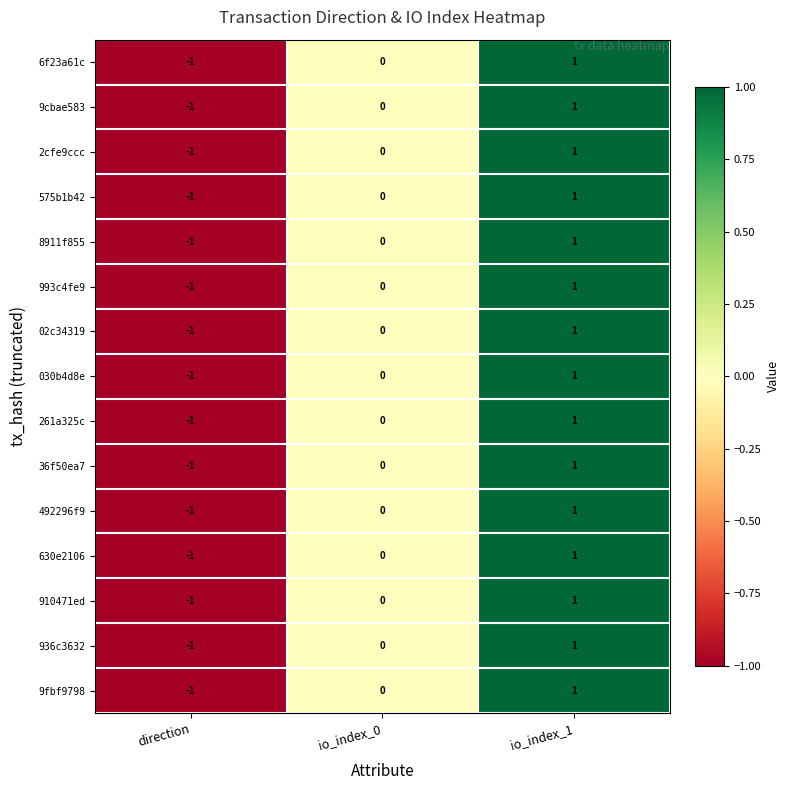

The value of 261a325c at io_index_1 is 2. True or false?

False